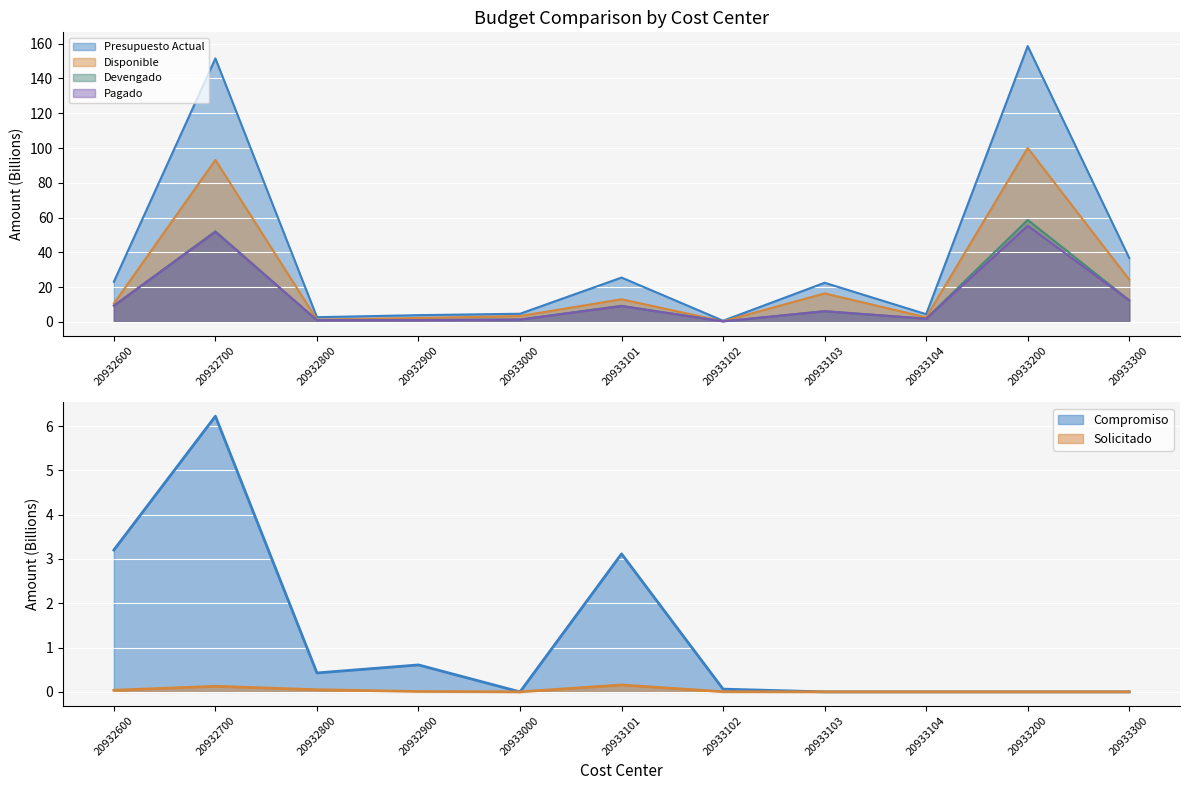

True or false: Presupuesto Actual and Pagado cross at least once.

False